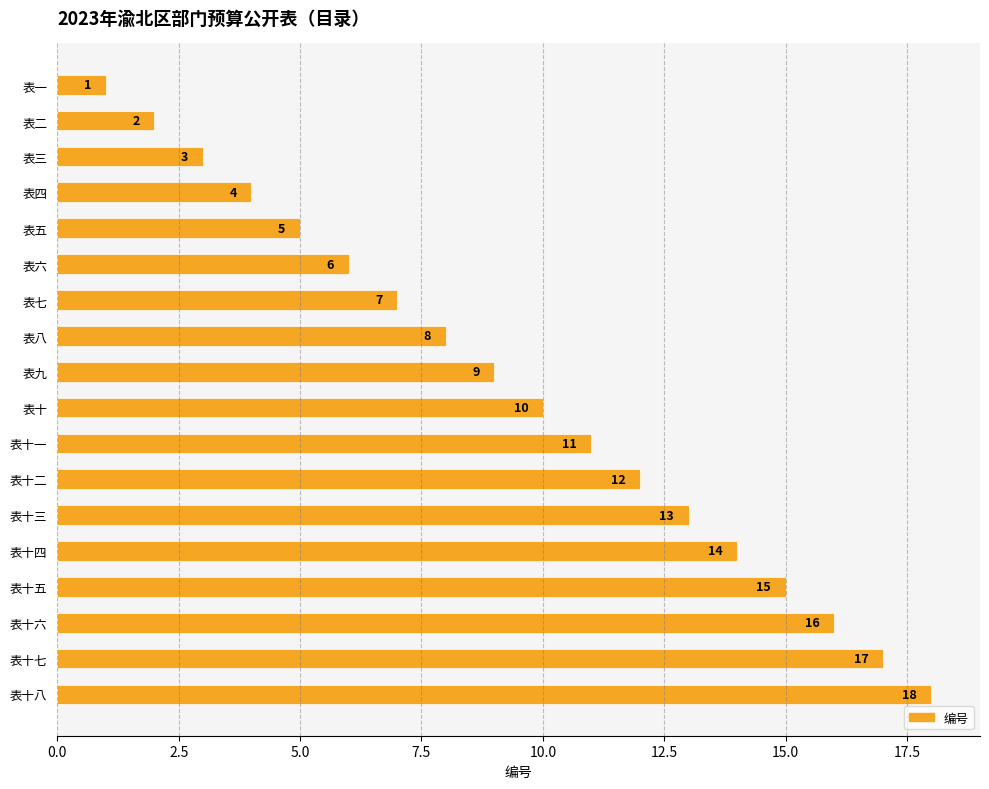

The chart shows a value of 10 at 表七. True or false?

False